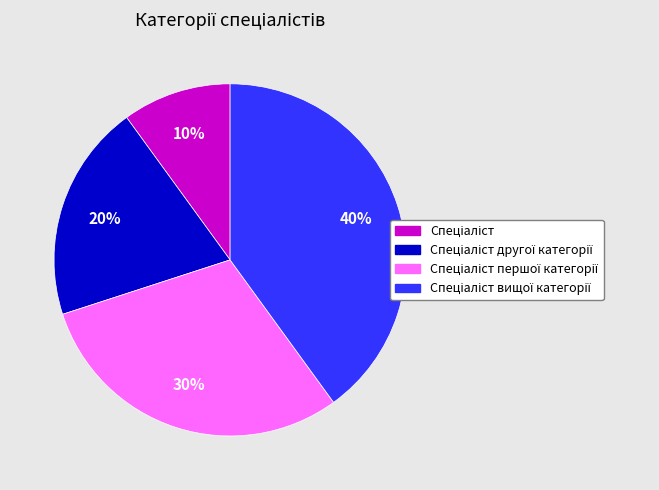

Is there any slice that represents more than half of the pie?

No